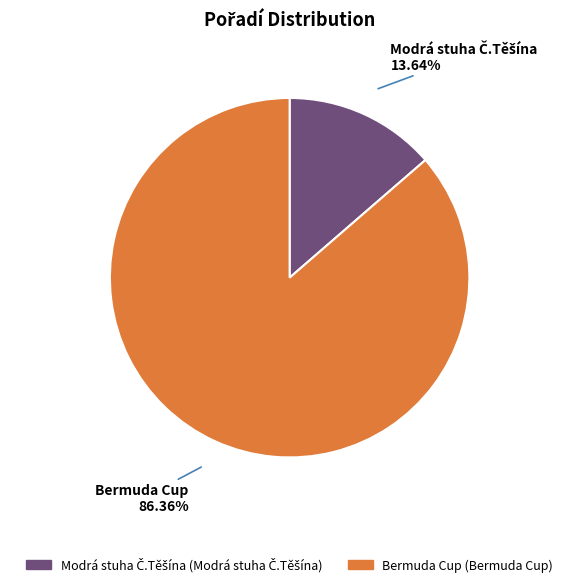

Is there any slice that represents more than half of the pie?

Yes